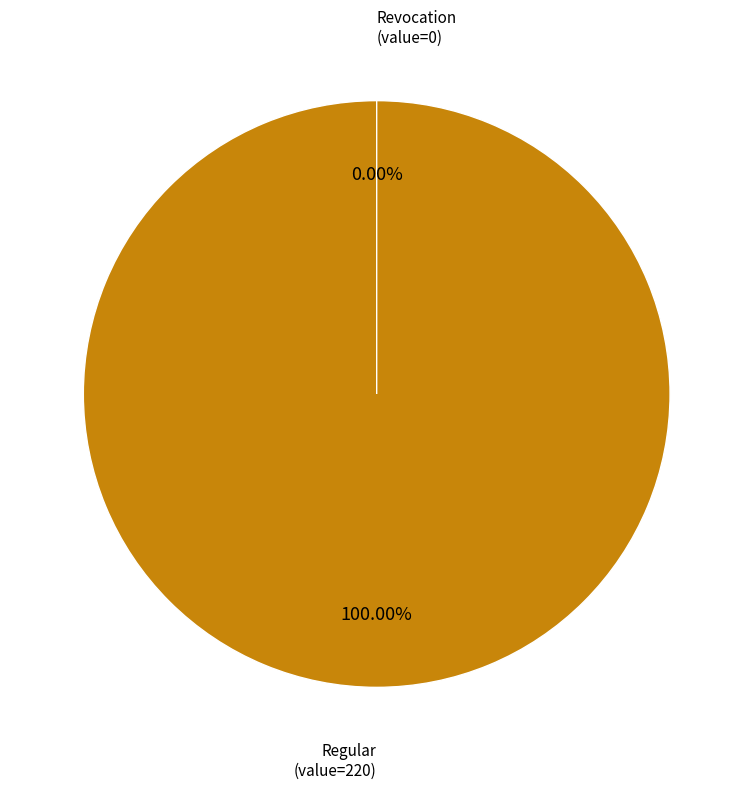

To the nearest percent, what percentage of the pie is Regular (io_index=220)?

100%